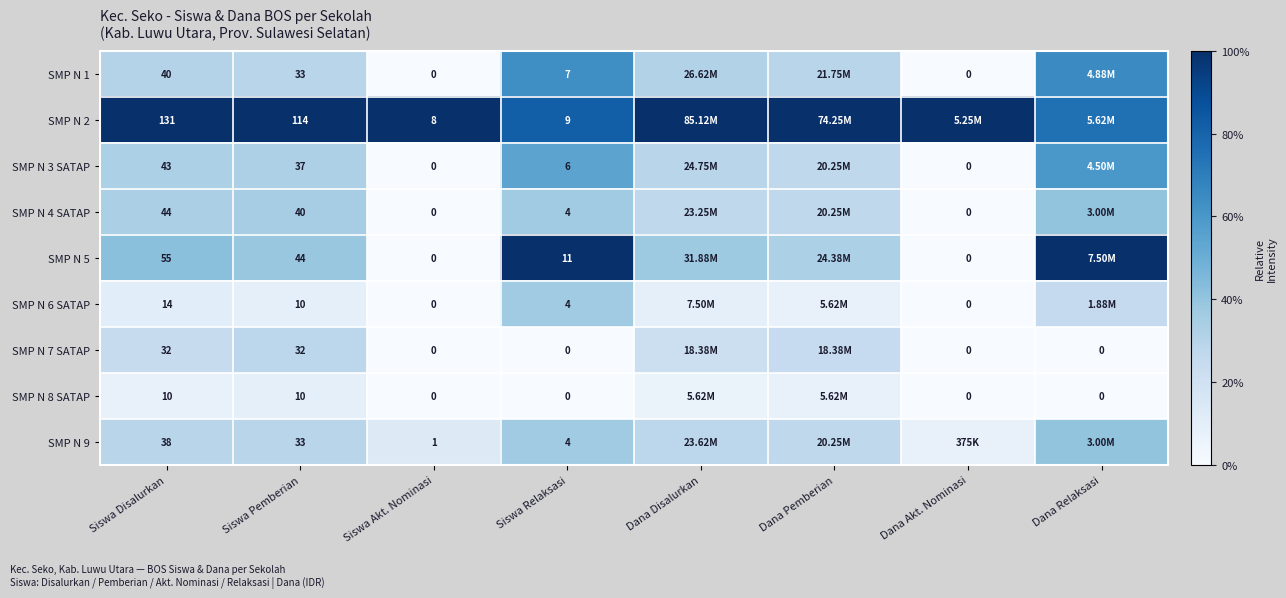

At which label does SMP N 6 SATAP reach its minimum?

Siswa Akt. Nominasi